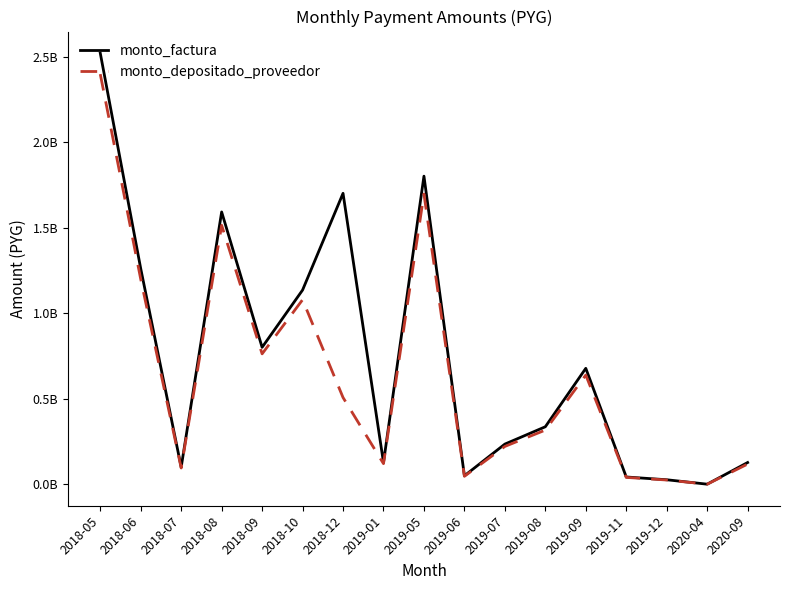

Is the value of monto_factura at 2018-12 greater than the value of monto_depositado_proveedor at 2018-05?

No